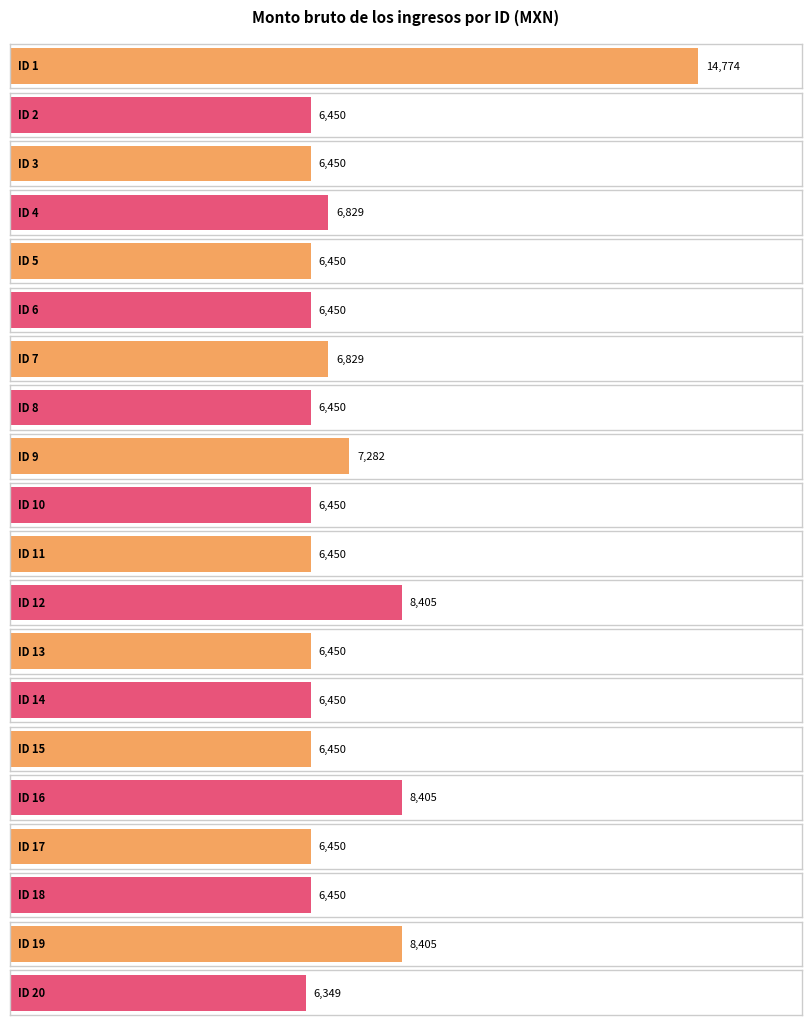

What is the maximum value shown in the chart?

14774